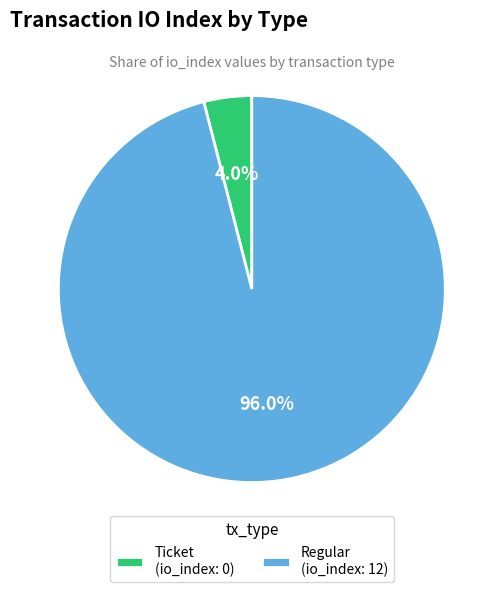

Is the sum of Ticket and Regular greater than half?

Yes